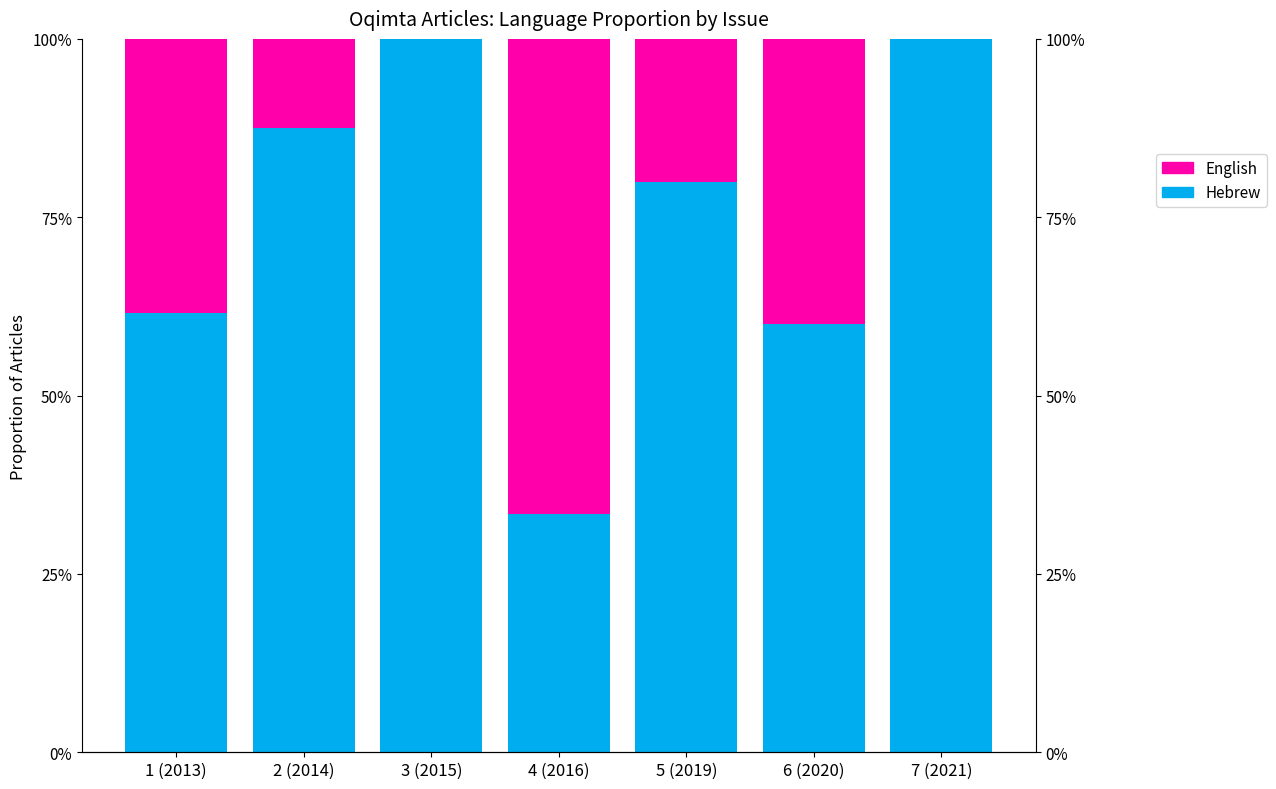

What is the difference between the English values at 1 (2013) and 5 (2019)?

18.5